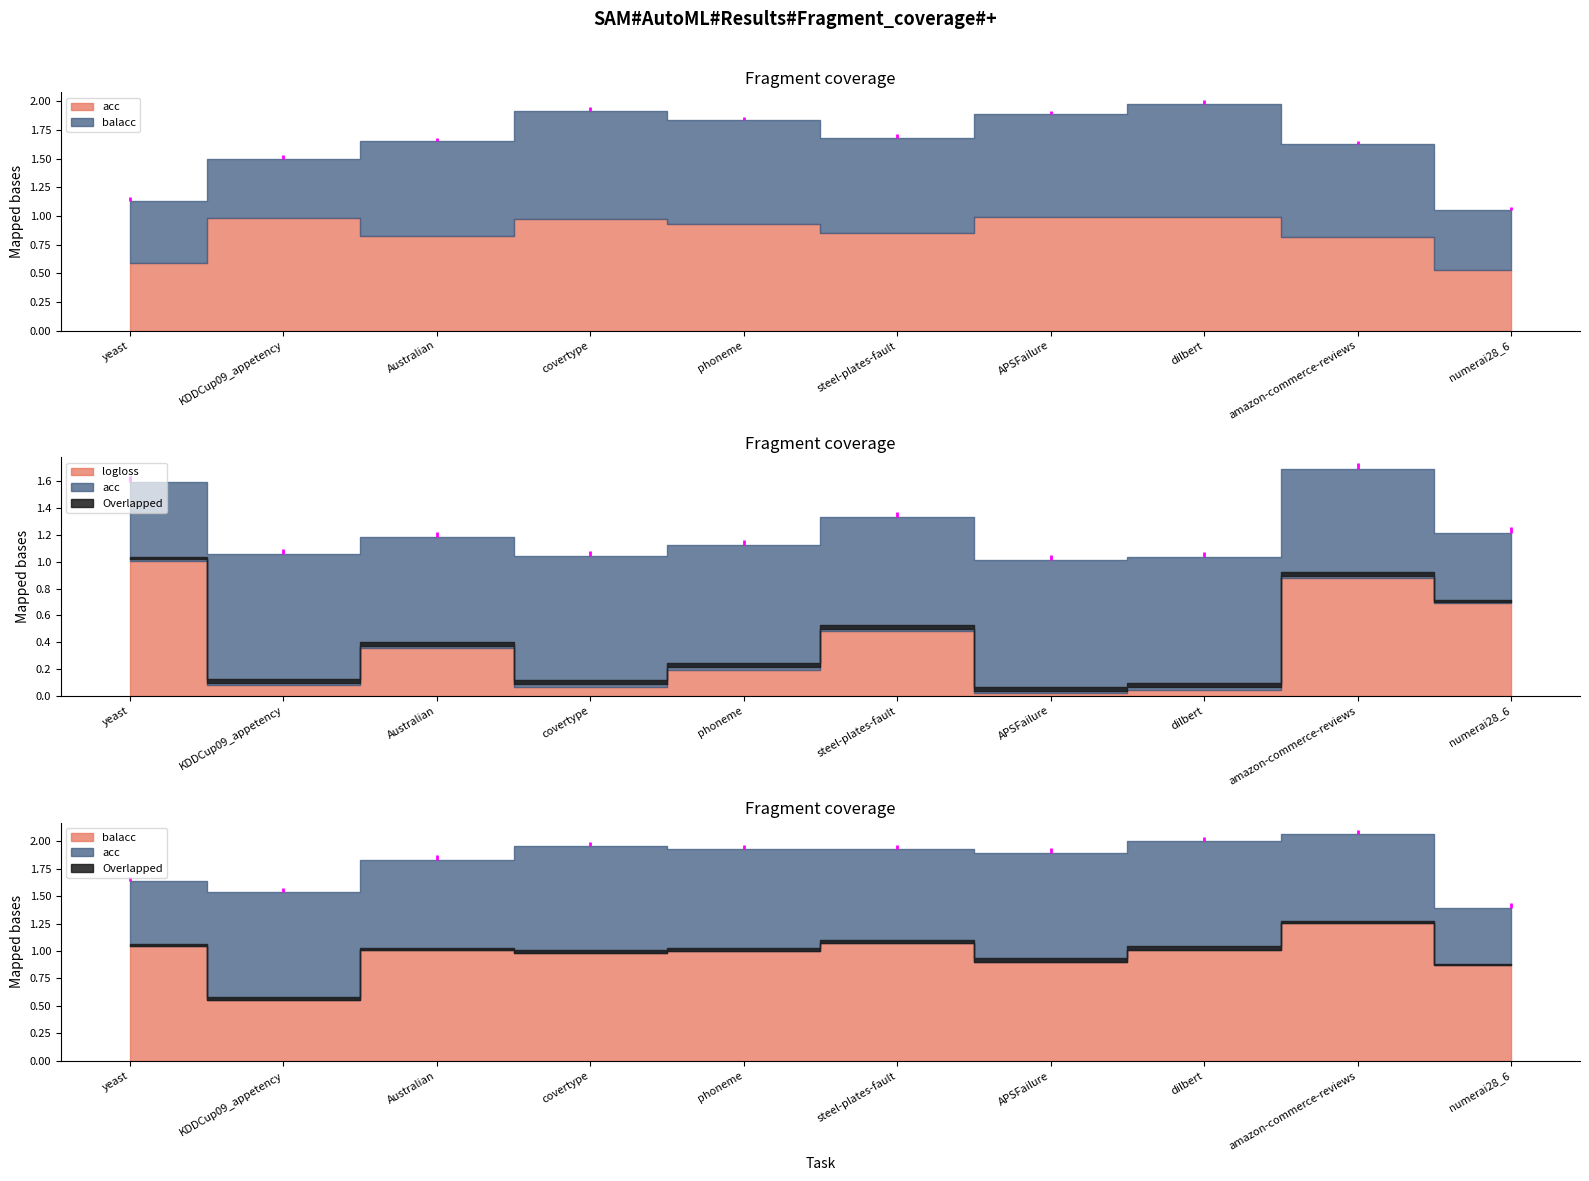

How many series are shown in this chart?

3